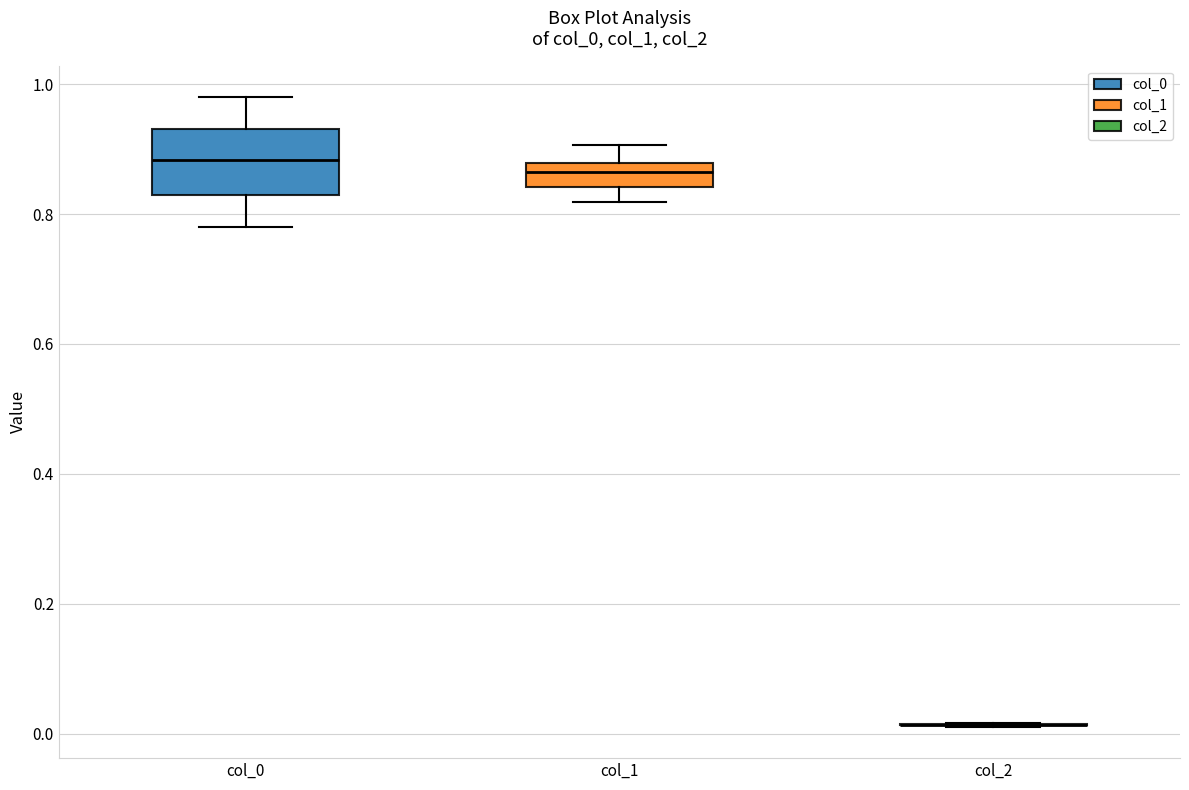

Reading left to right, transcribe this box plot: for each box, give where its median line is, the range the box spans, and where its two whiskers end, as read against the y-axis. The values are not printed on the chart, so give them approximately, as read against the axis.

col_0: median 0.88, box 0.82 to 0.94, whiskers 0.78 to 0.98
col_1: median 0.86, box 0.84 to 0.88, whiskers 0.82 to 0.90
col_2: box collapsed to a line at 0.02, whiskers 0.02 to 0.02